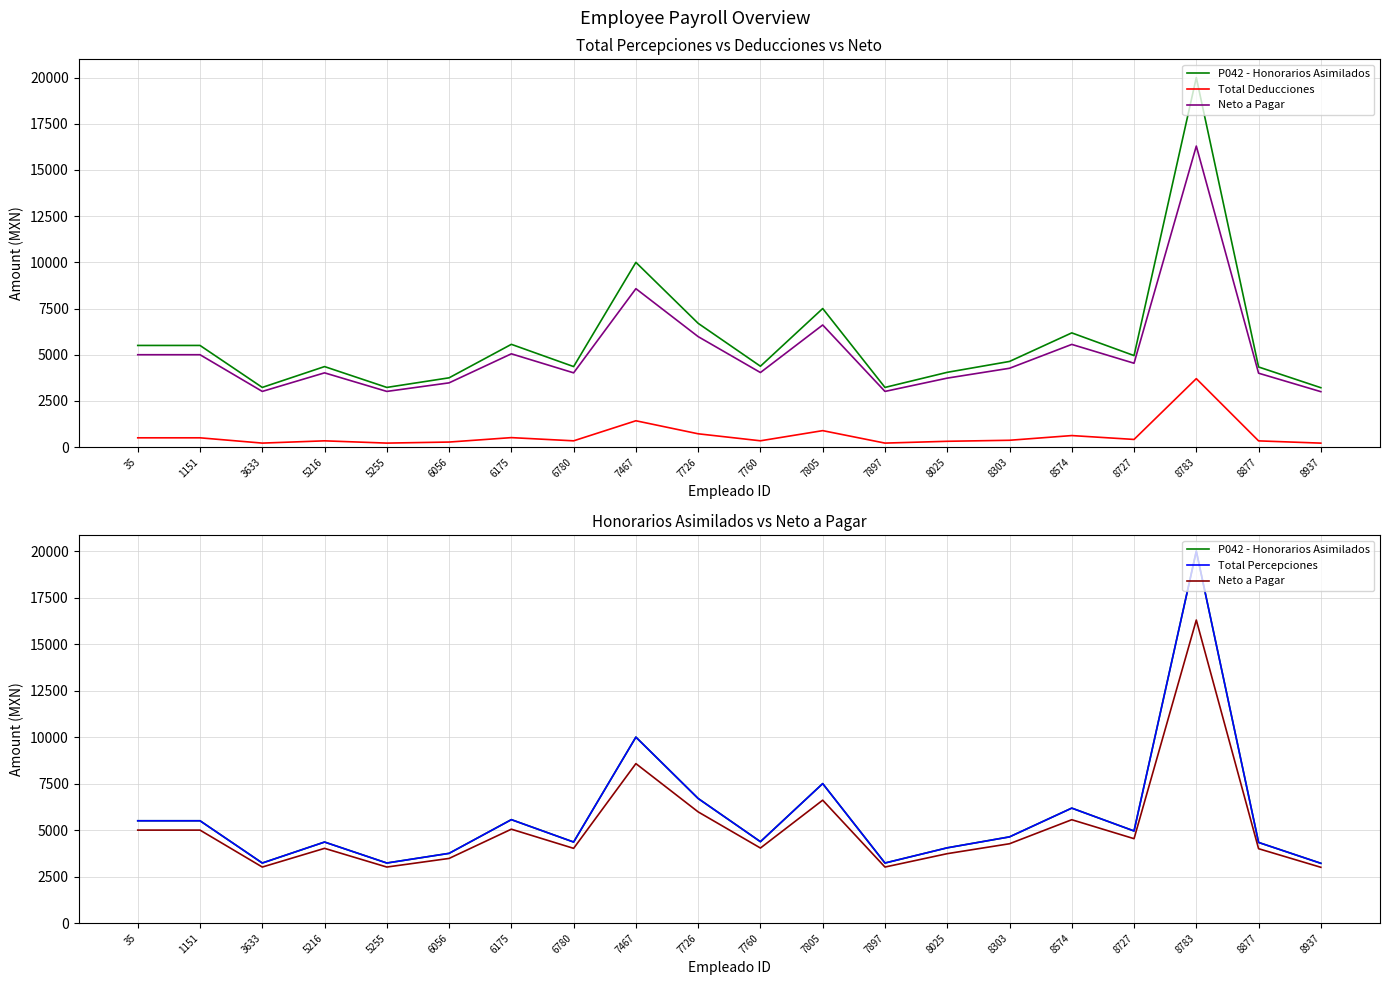

Is it true that Neto a Pagar equals 3013.8 at 3633?

True